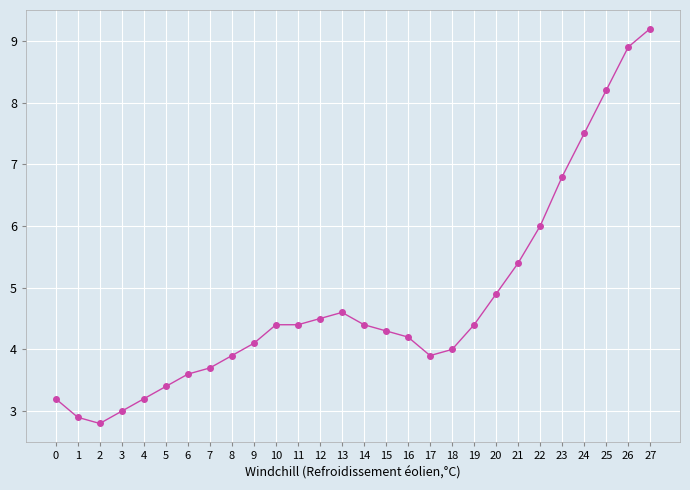

At which category does the data reach its first local valley?

2